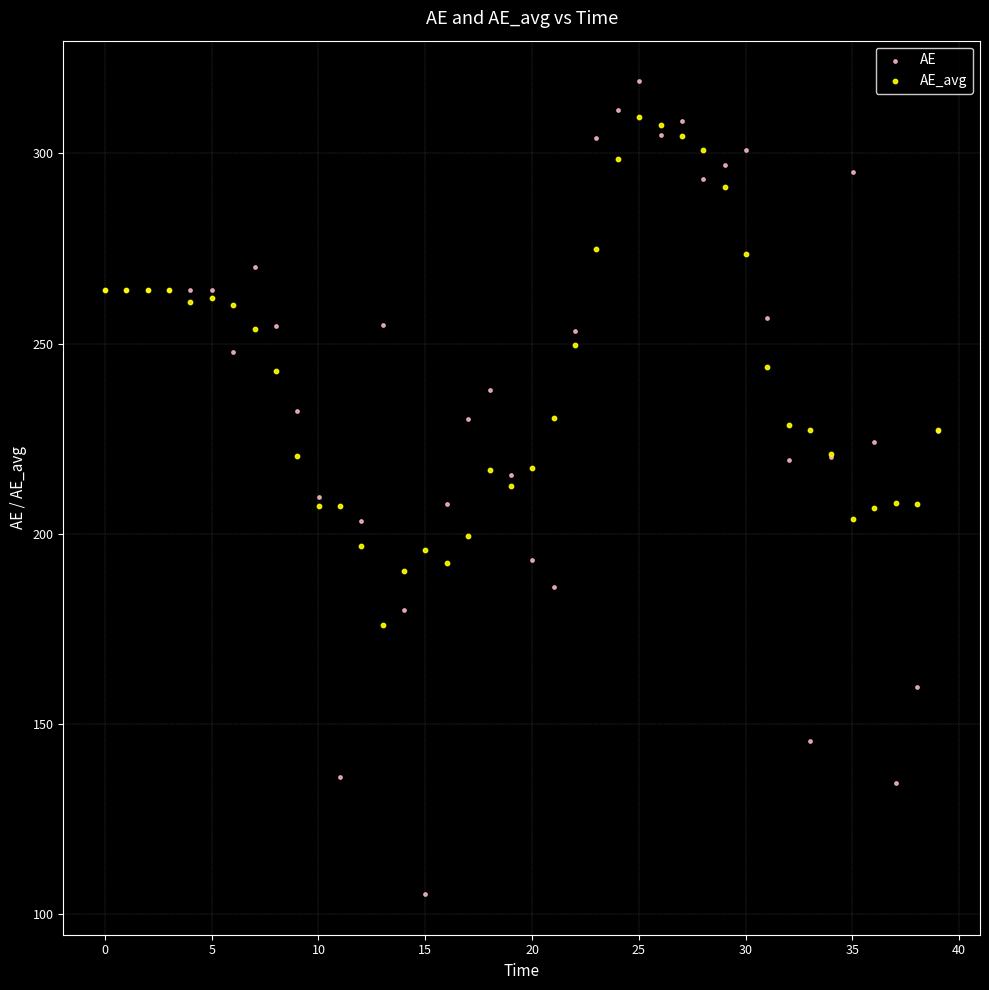

Which series reaches the minimum Y coordinate?

AE